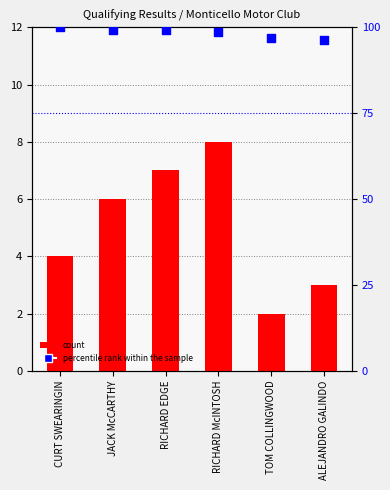

Which series has the largest total across all categories?

percentile rank within the sample